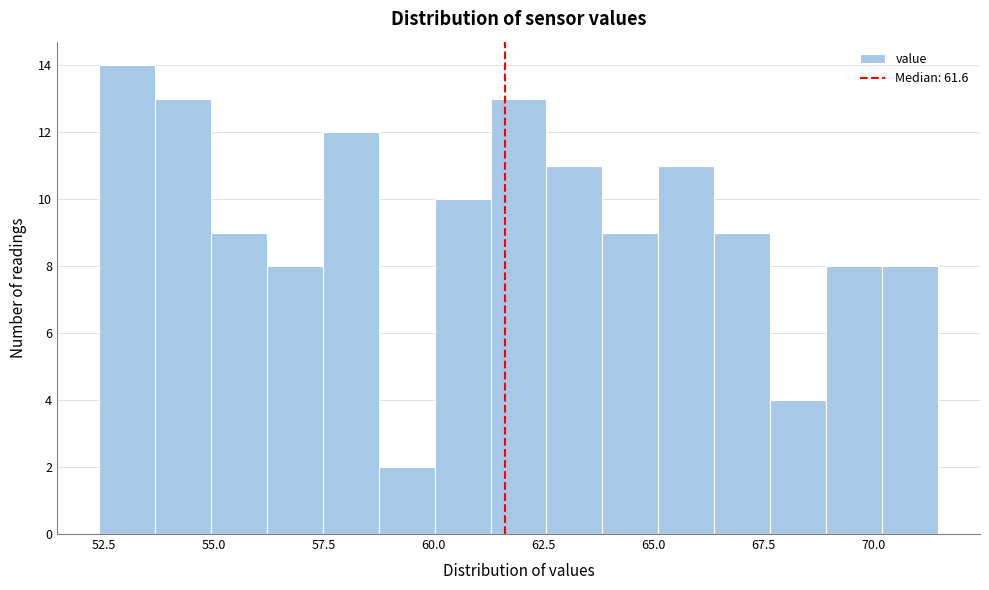

Read against the x-axis, roughly where is the centre of the tallest bar?

53.0